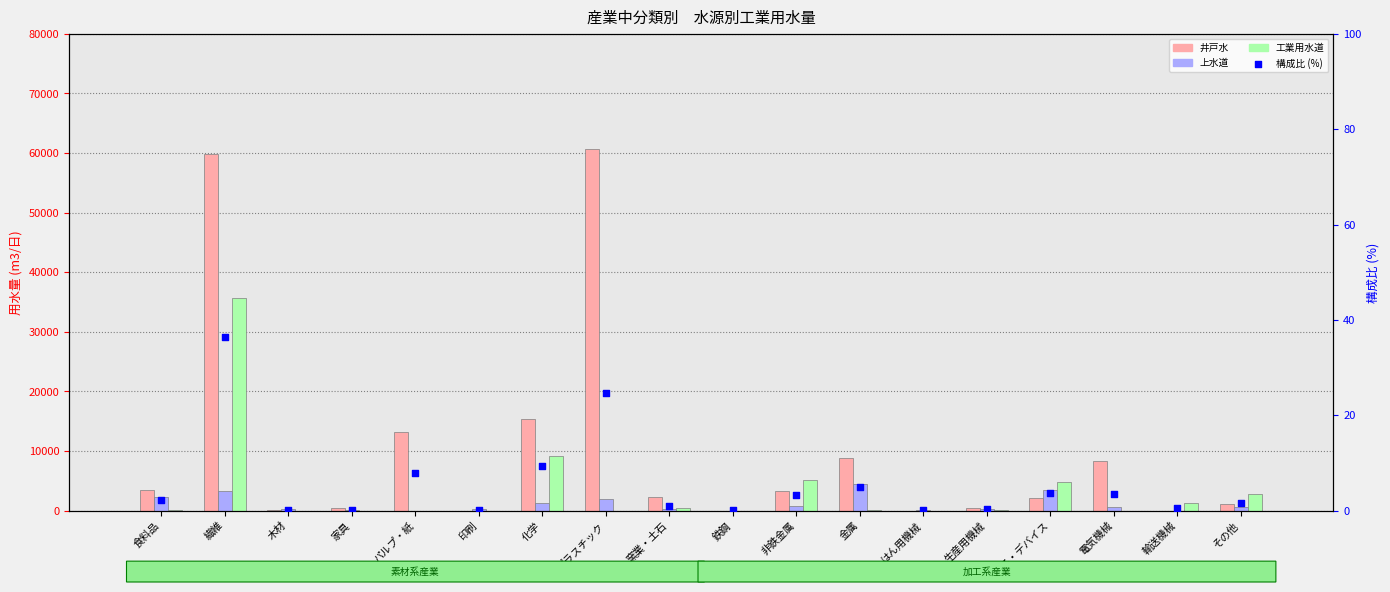

At which category is the sum across all series the highest?

繊維